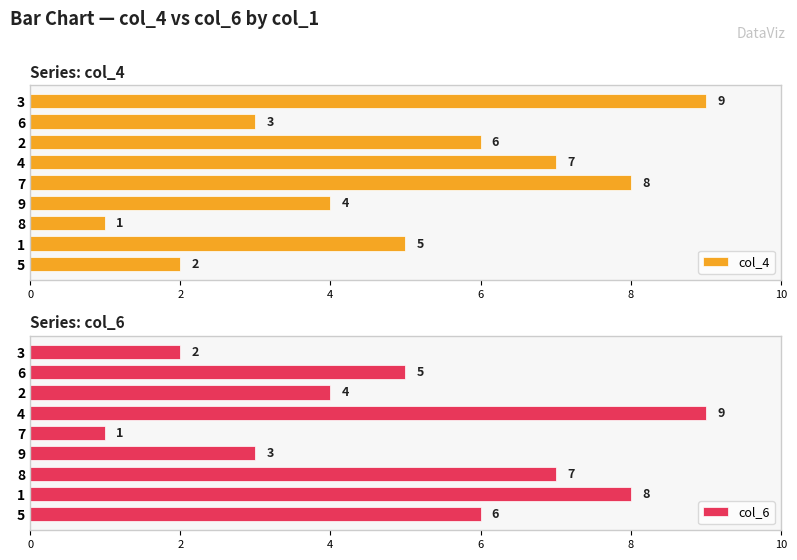

Which category has the lowest value in the col_4 series?

8